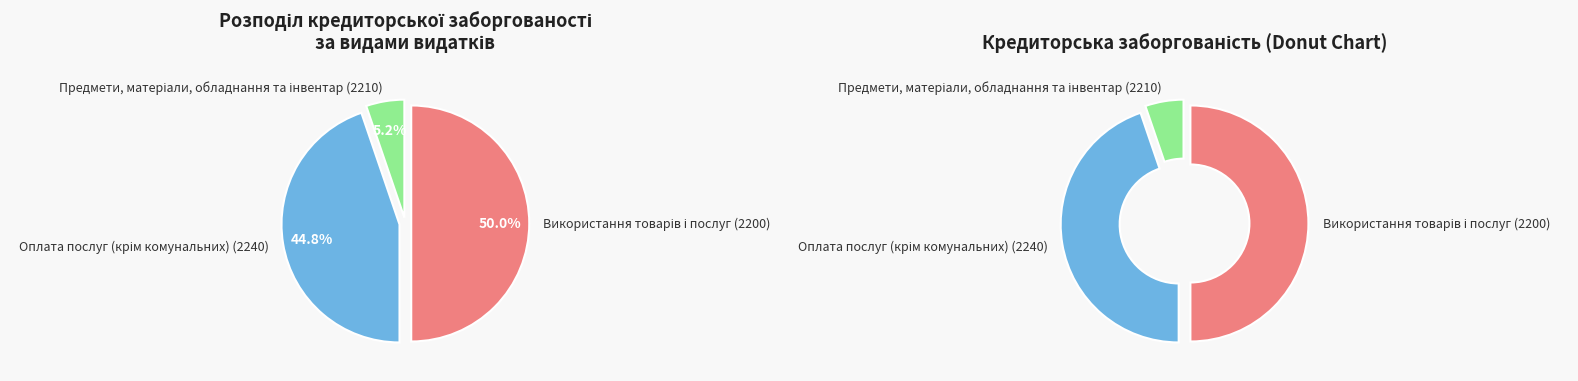

What is the smallest slice in the pie chart?

Предмети, матеріали, обладнання та інвентар (2210)